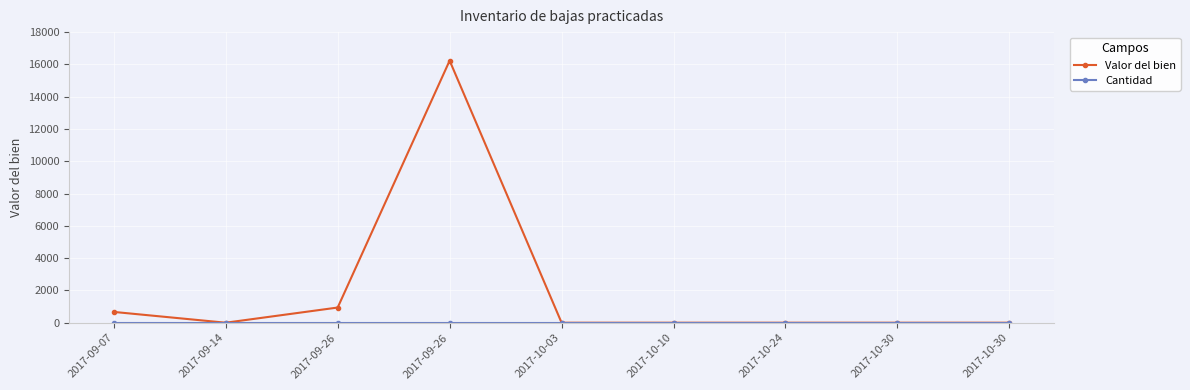

True or false: Valor del bien has a value of 1.0 at 2017-10-10.

True